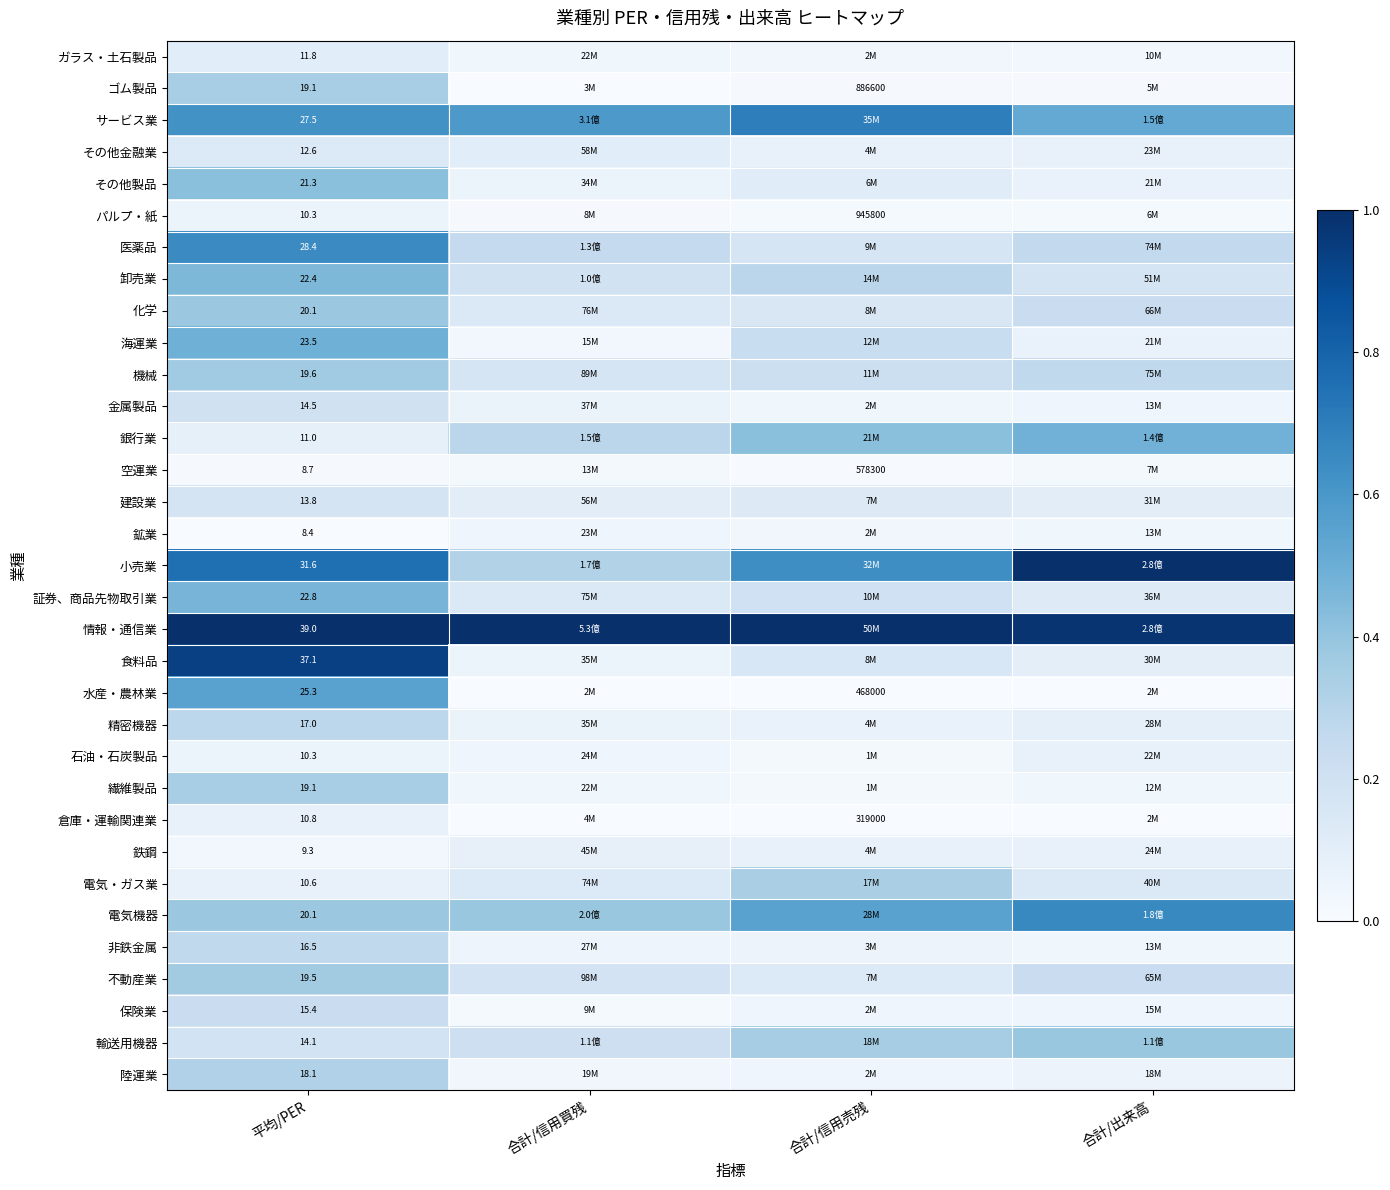

What is the difference between the highest and lowest values at 合計/出来高?

1.0